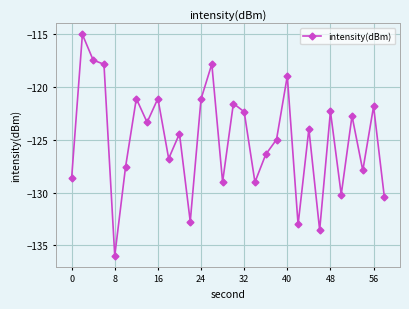

How many points are lower than both their immediate neighbors (excluding endpoints)?

10